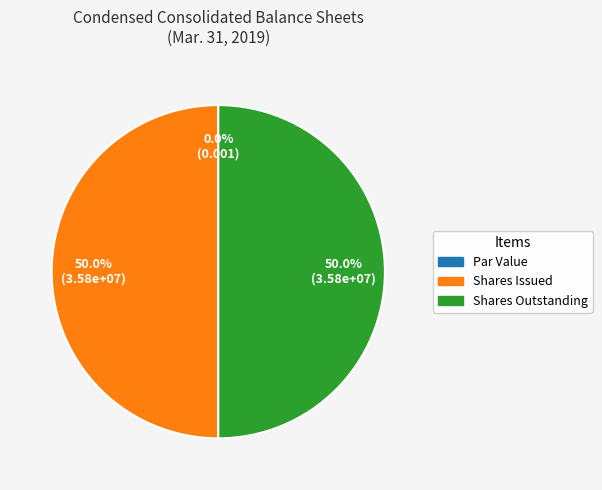

To the nearest percent, what is the difference between the largest and smallest slice percentages?

50%